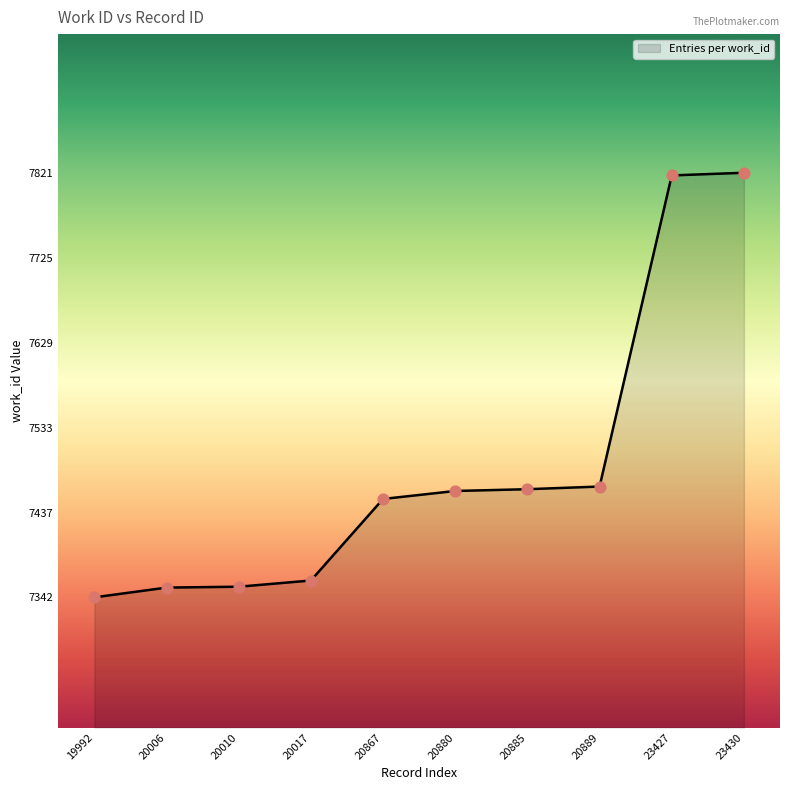

Which has a higher value, 23427 or 20006?

23427